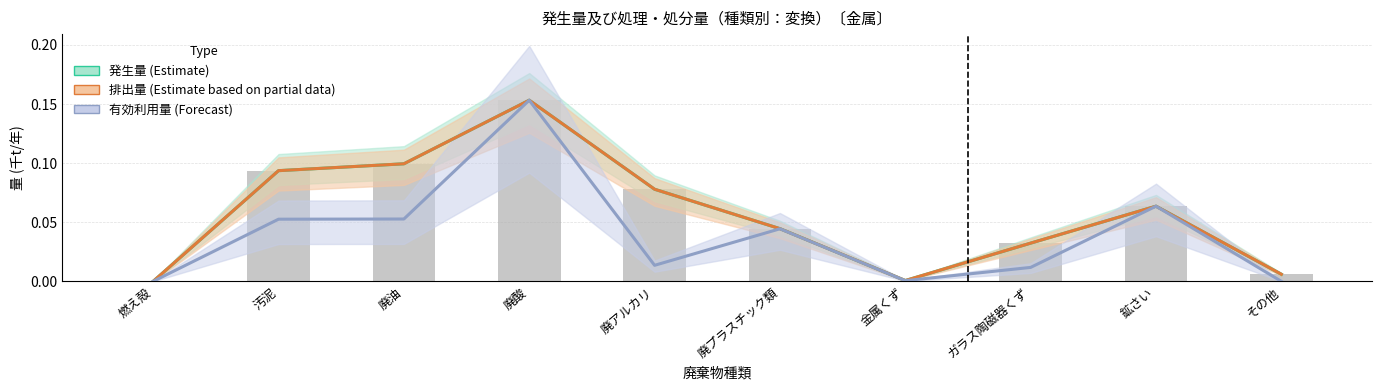

At which label is 排出量 closest to 0?

燃え殻